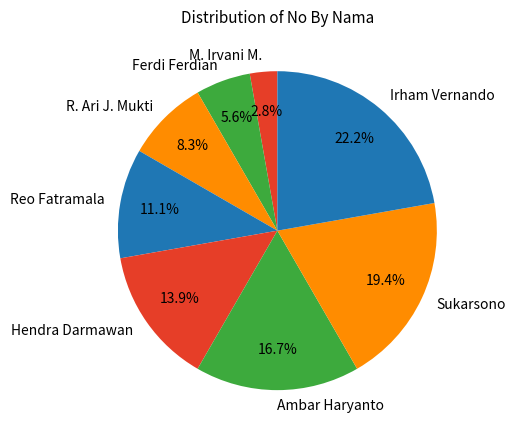

True or false: Reo Fatramala accounts for 11% of the total.

True